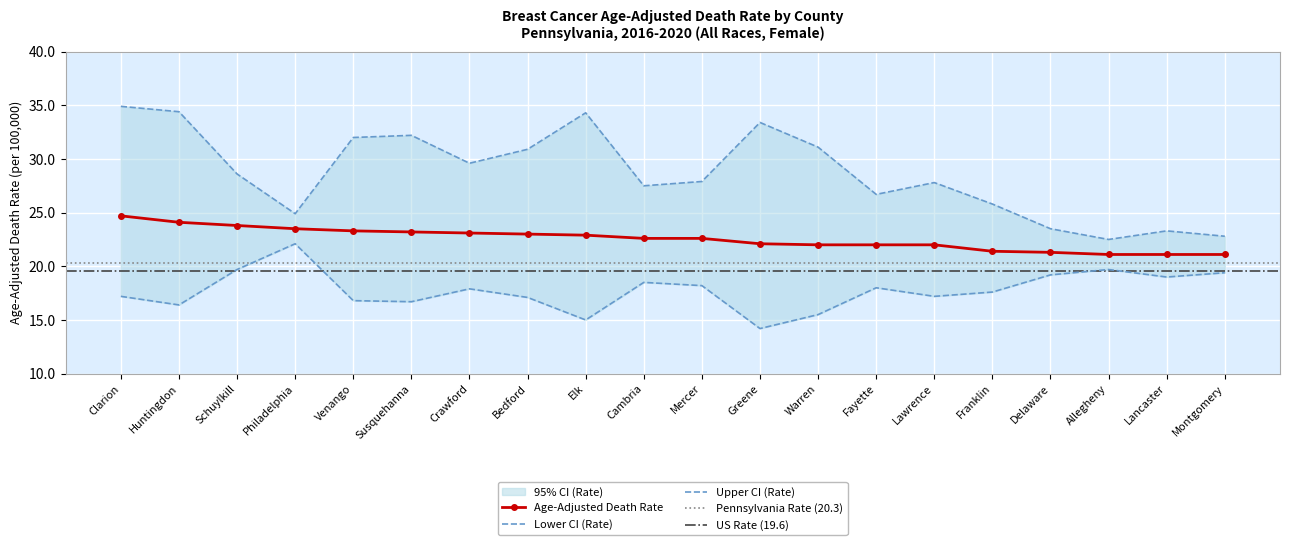

How many values in the Upper CI (Rate) series exceed 28?

10